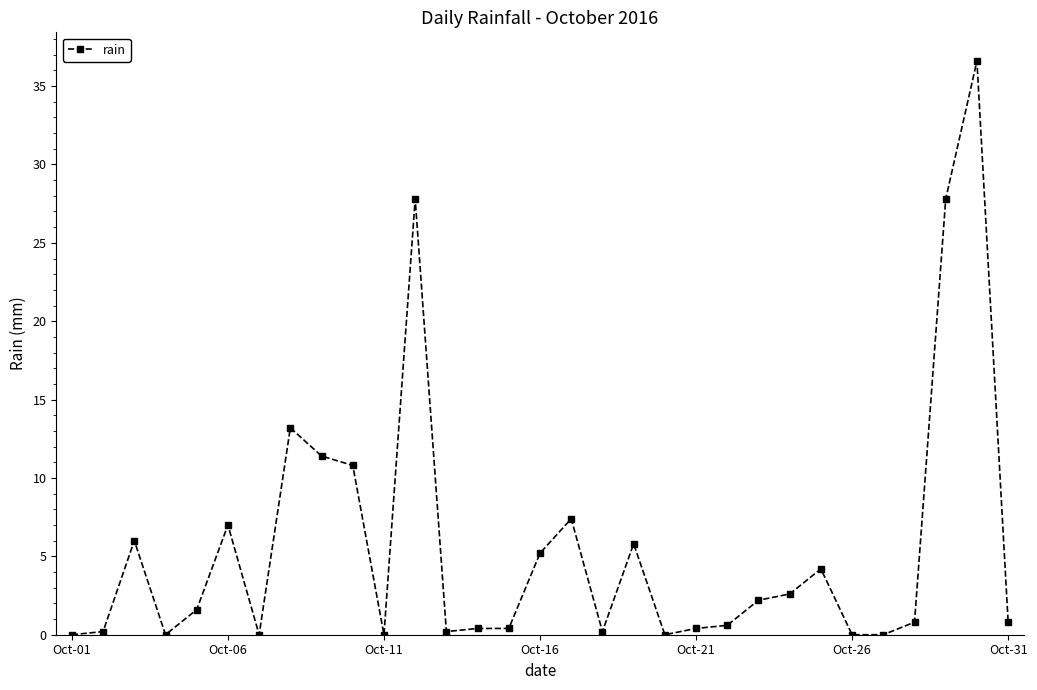

What is the greatest value displayed?

36.6